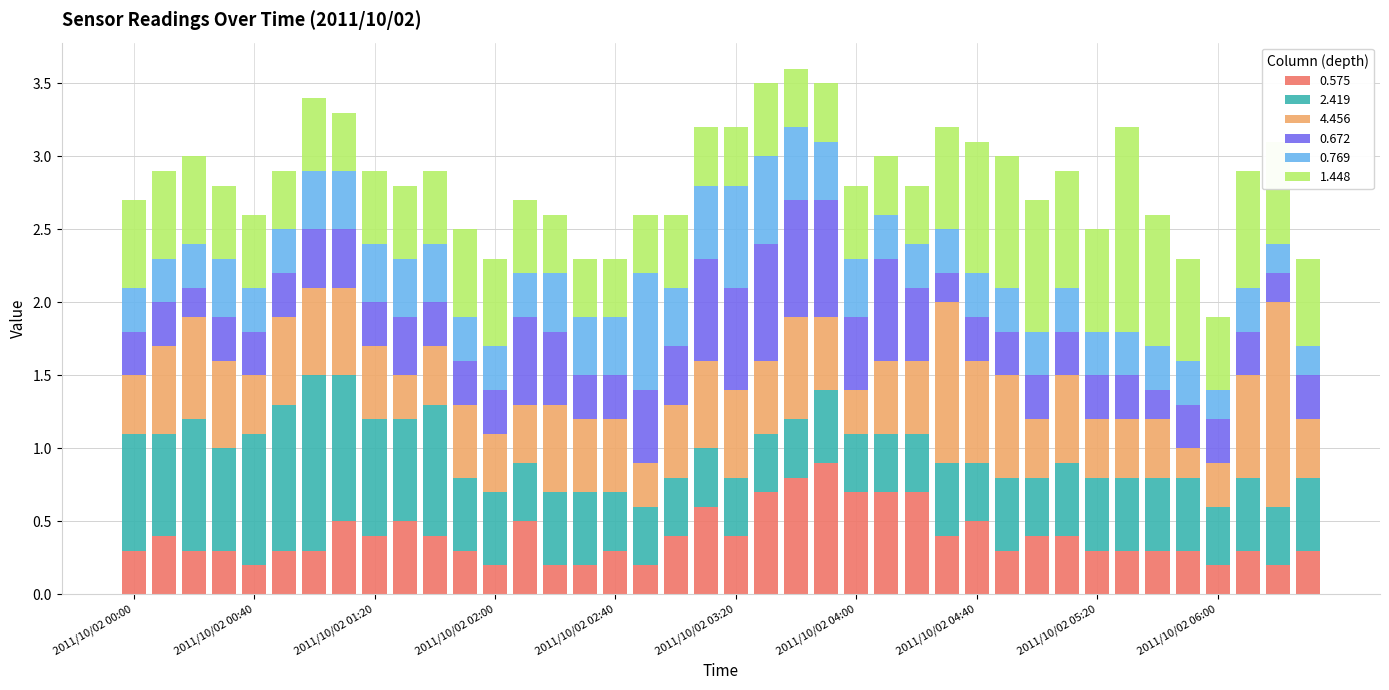

What is the difference between the maximum and second lowest values in the 0.575 series?

0.7